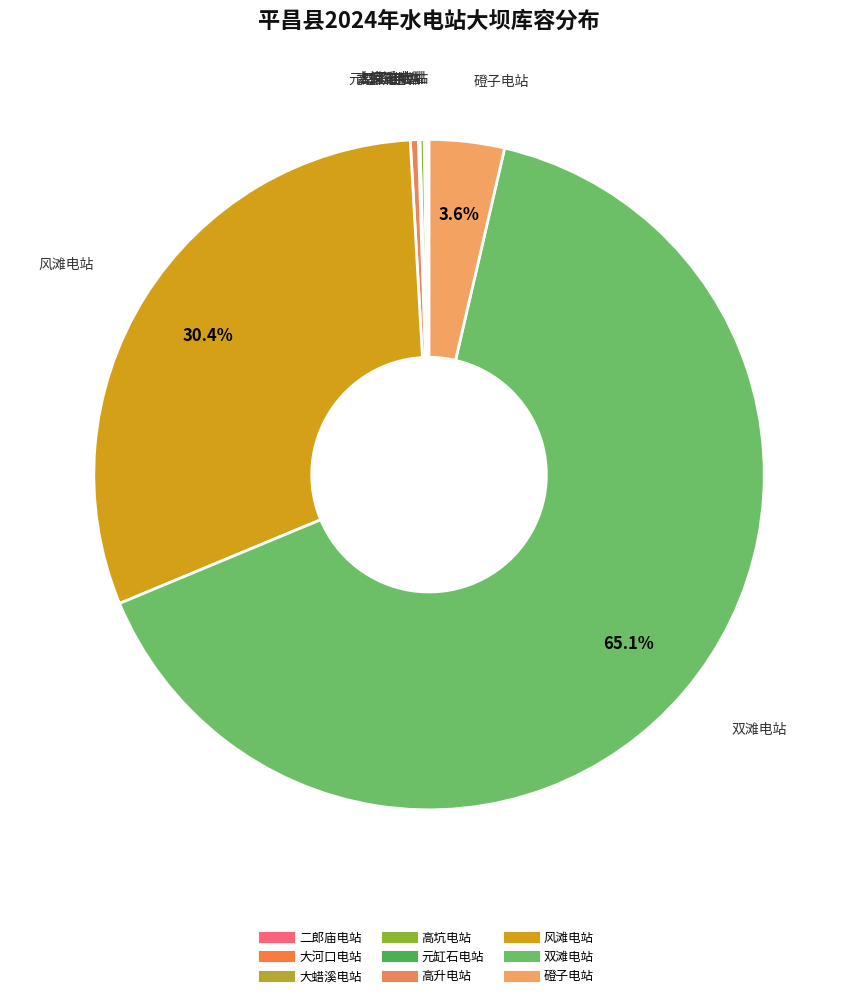

What percentage is the 双滩电站 slice, to the nearest percent?

65%